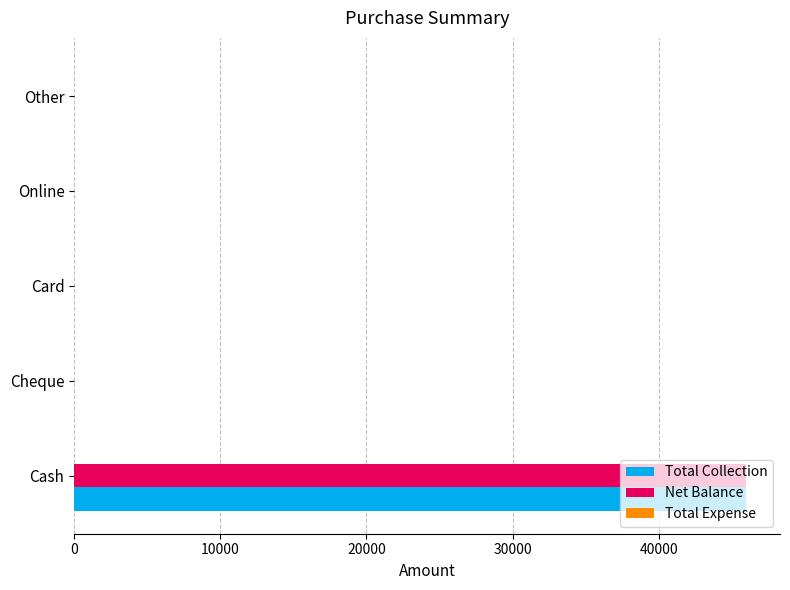

At which category is the sum across all series the highest?

Cash